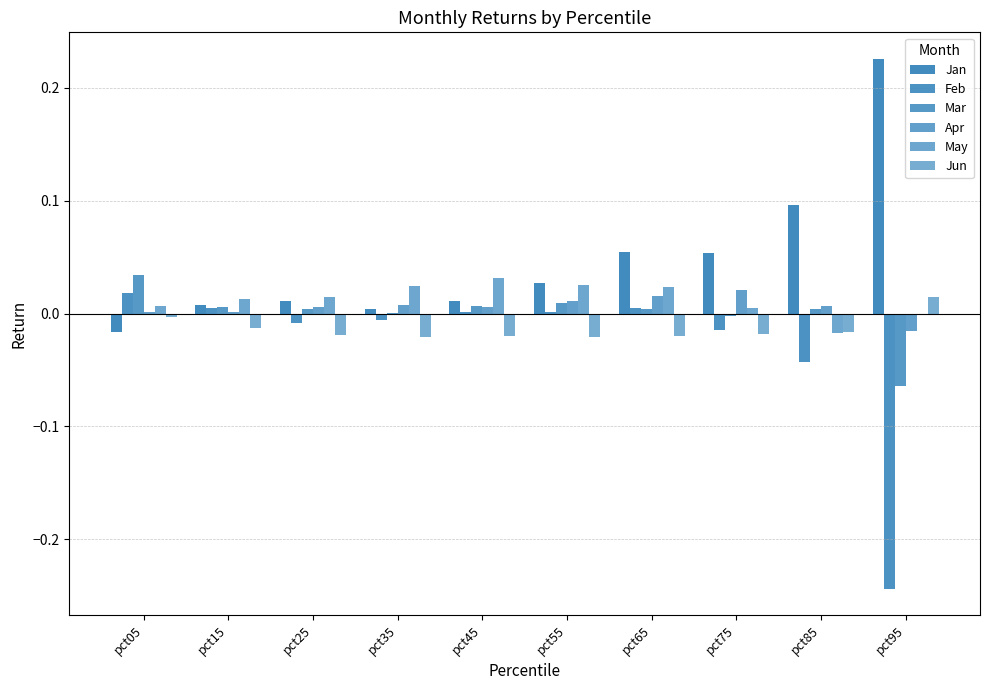

List the labels in order of Feb value, largest first.

pct05, pct65, pct15, pct45, pct55, pct35, pct25, pct75, pct85, pct95